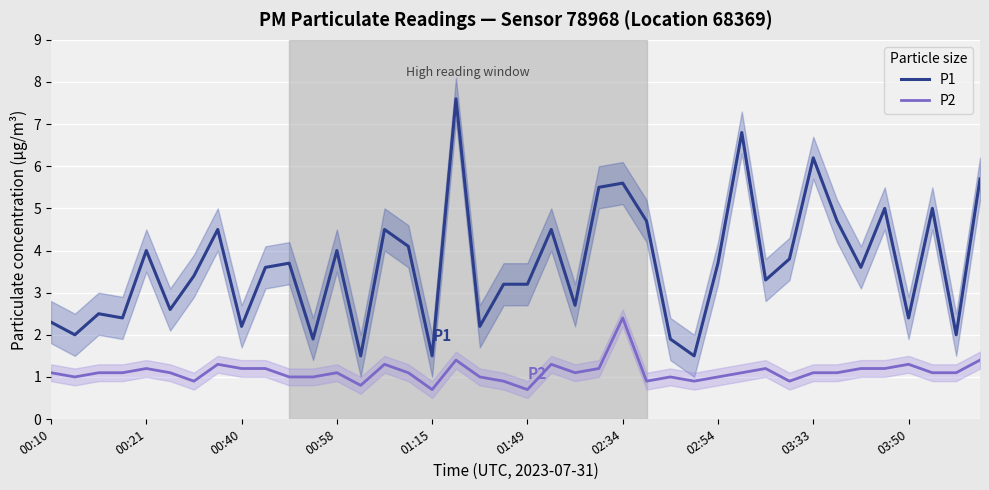

What is the maximum value for P2?

2.4